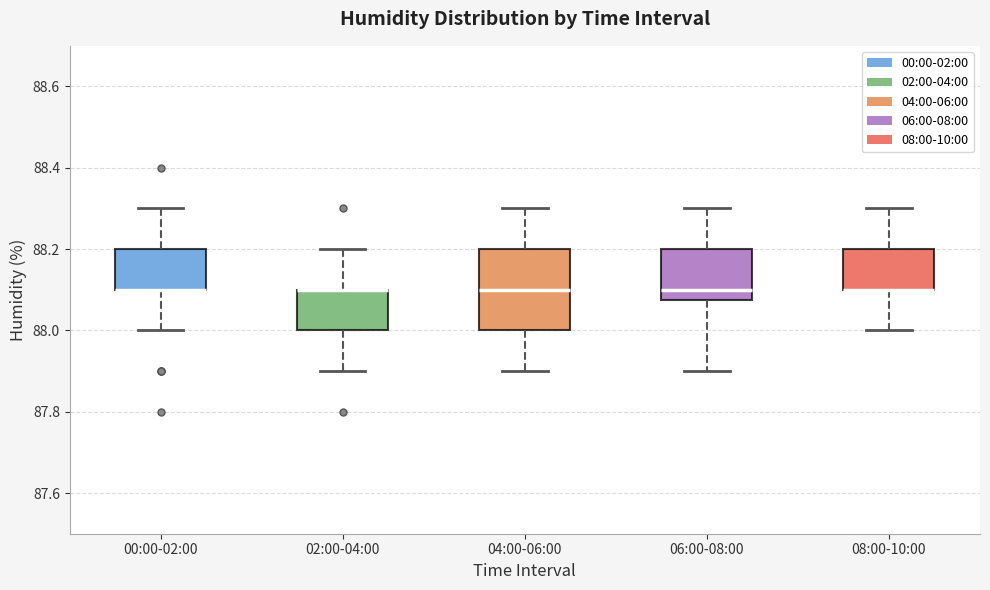

Which box is the tallest, from its lower edge to its upper edge?

04:00-06:00